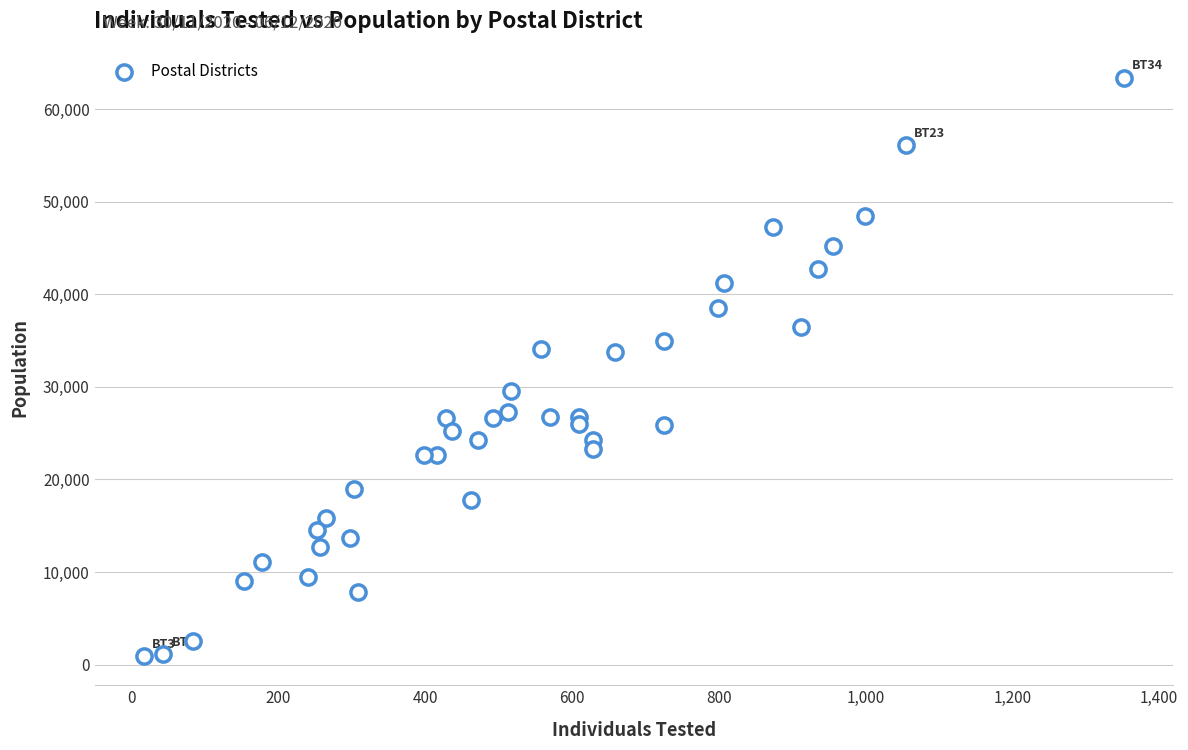

What is the range of Y values (max minus min)?

62490